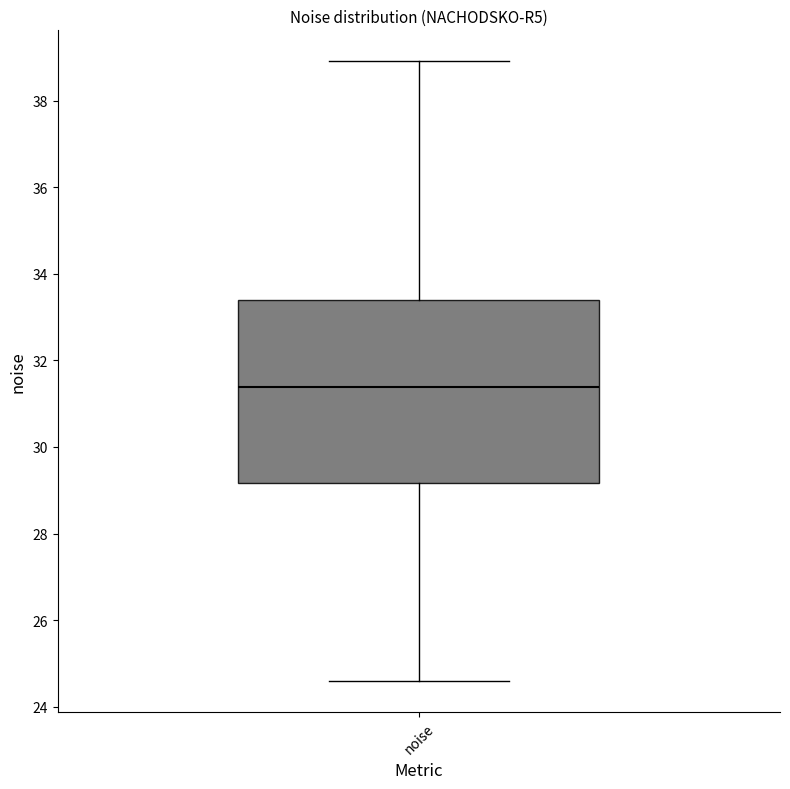

Read this box plot against the y-axis: the position of the median line, the range covered by the box, and the ends of both whiskers. The values are not printed on the chart, so give them approximately, as read against the axis.

median 31.4, box 29.2 to 33.4, whiskers 24.6 to 39.0